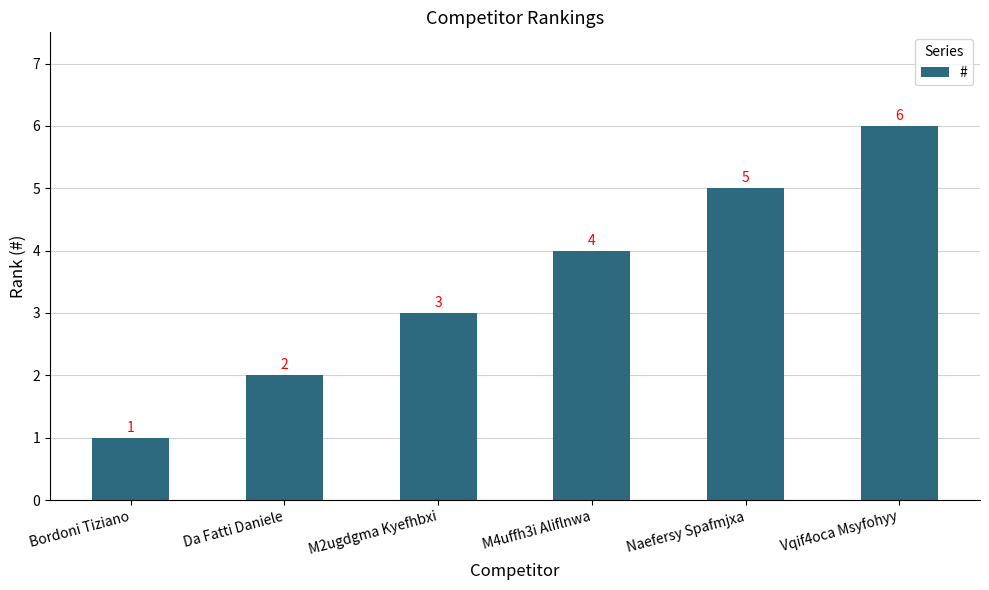

Rank the categories by value from lowest to highest.

Bordoni Tiziano, Da Fatti Daniele, M2ugdgma Kyefhbxi, M4uffh3i Aliflnwa, Naefersy Spafmjxa, Vqif4oca Msyfohyy